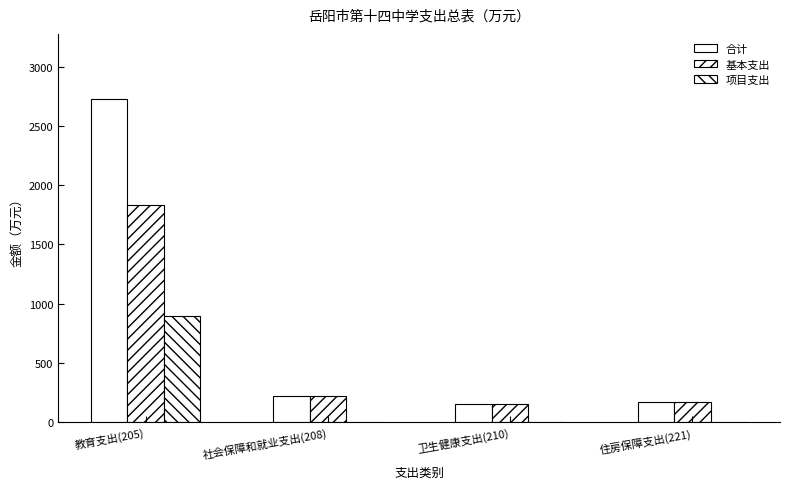

How many data points does each series have?

4